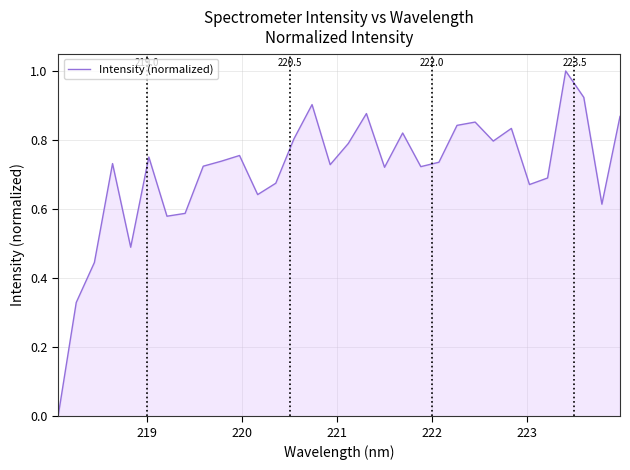

What is the difference between the maximum and minimum values?

1.0